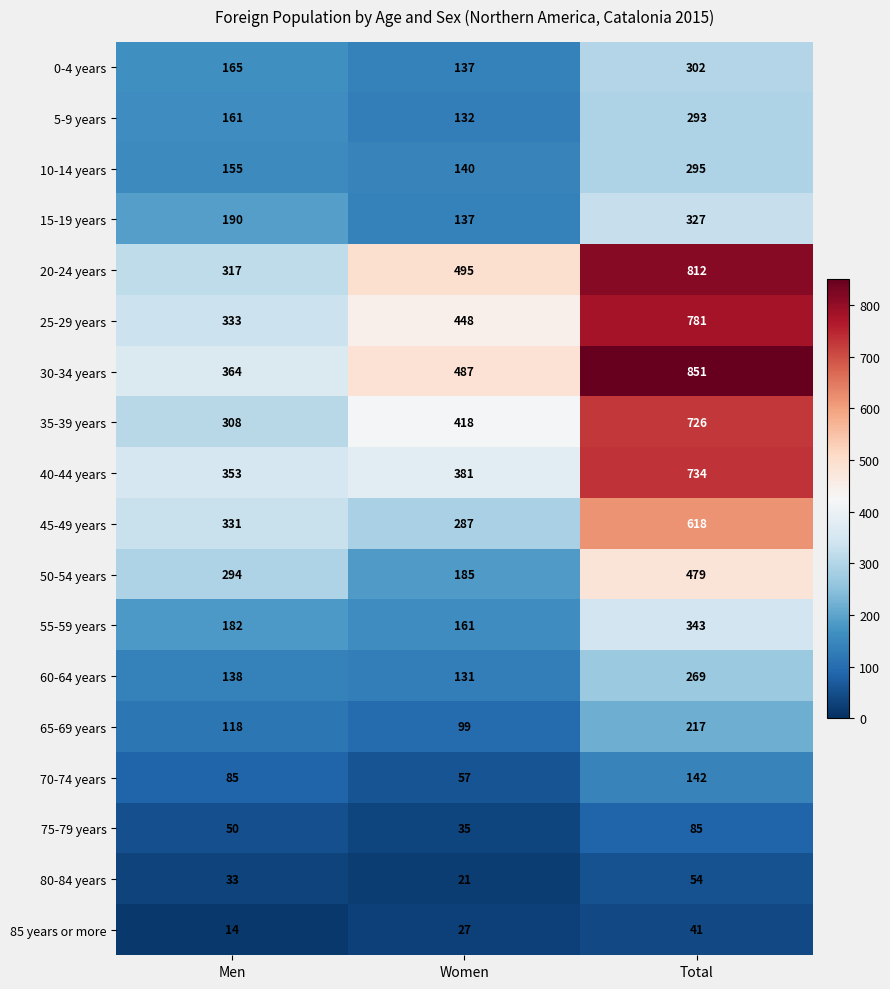

What is the total value across all series at Men?

3591